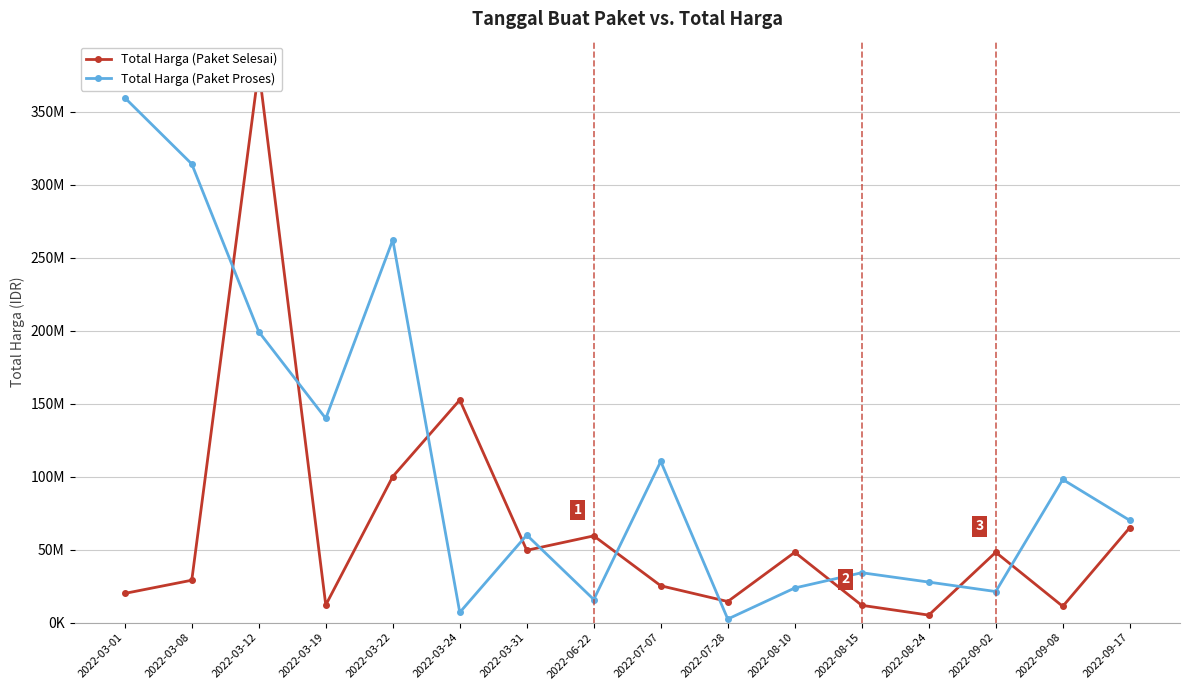

True or false: Total Harga (Paket Selesai) has more than 1 interior local peaks.

True